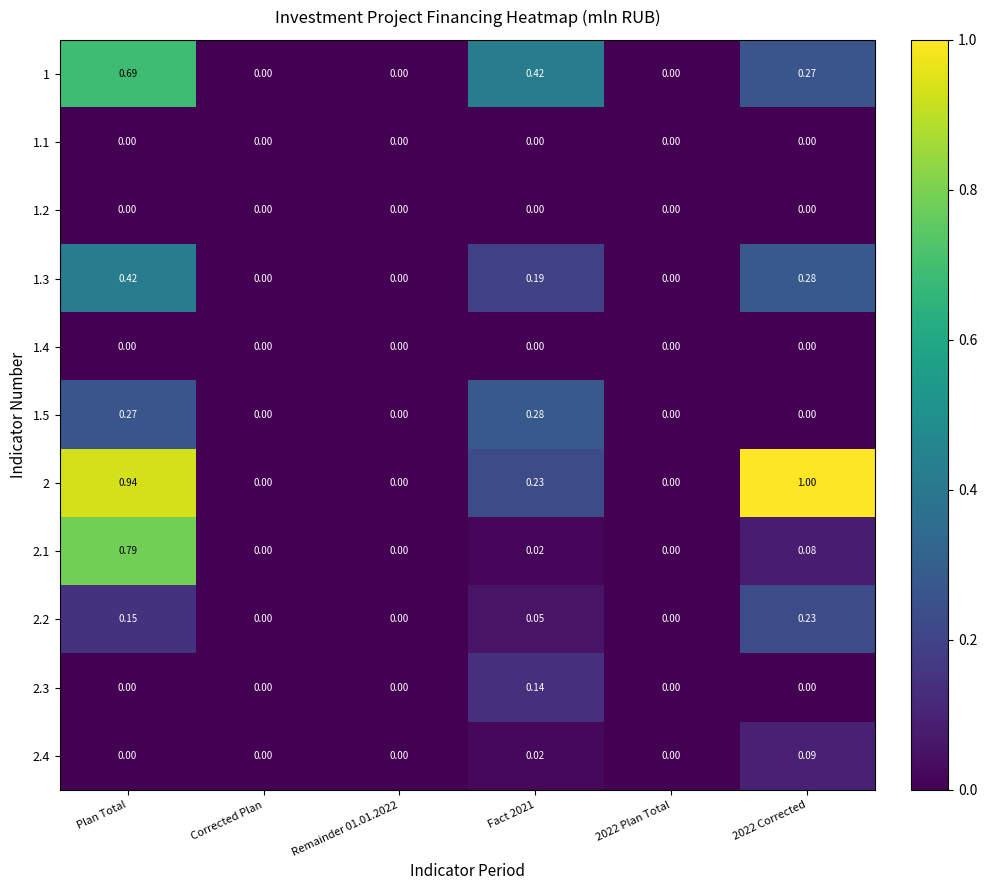

Which series has the widest spread of values?

2